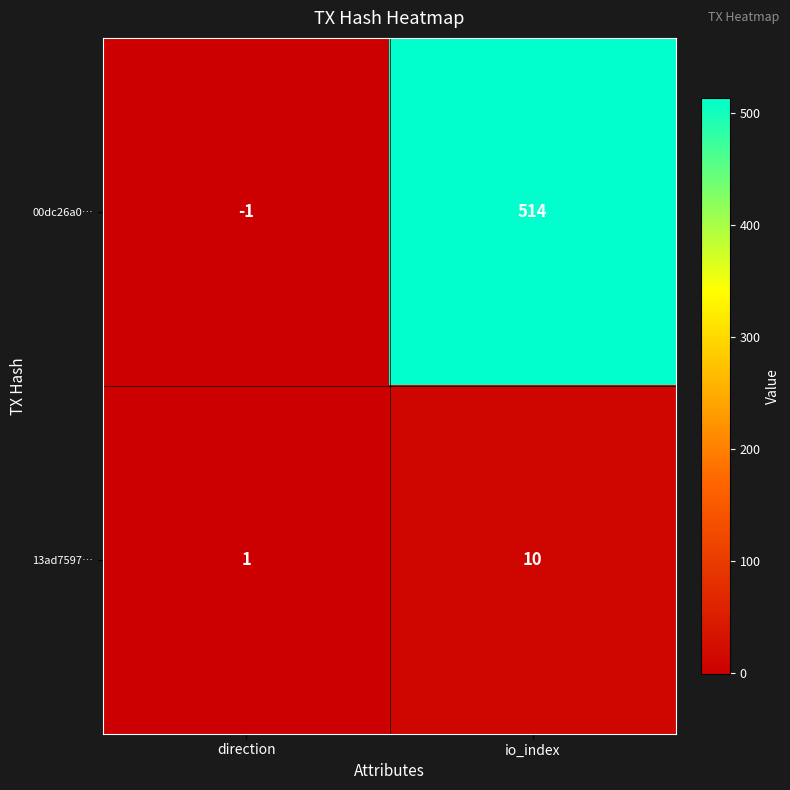

What is the difference between the maximum and minimum values in the 00dc26a0… series?

515